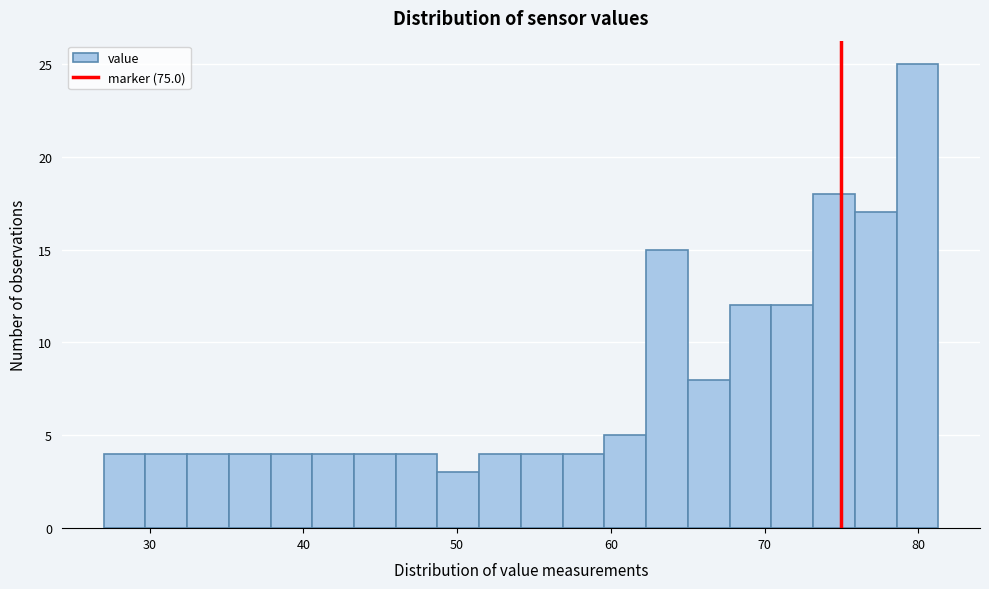

Read against the x-axis, roughly where is the centre of the tallest bar?

80